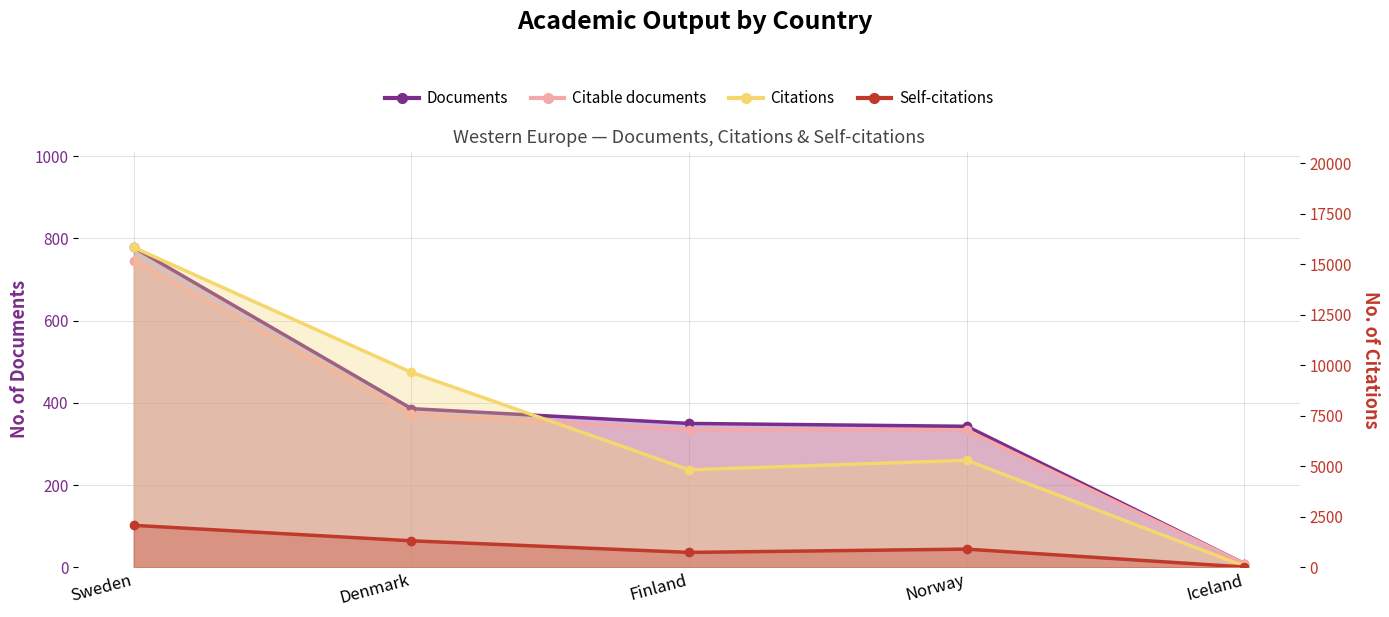

At which category does Citations reach its first local valley?

Finland